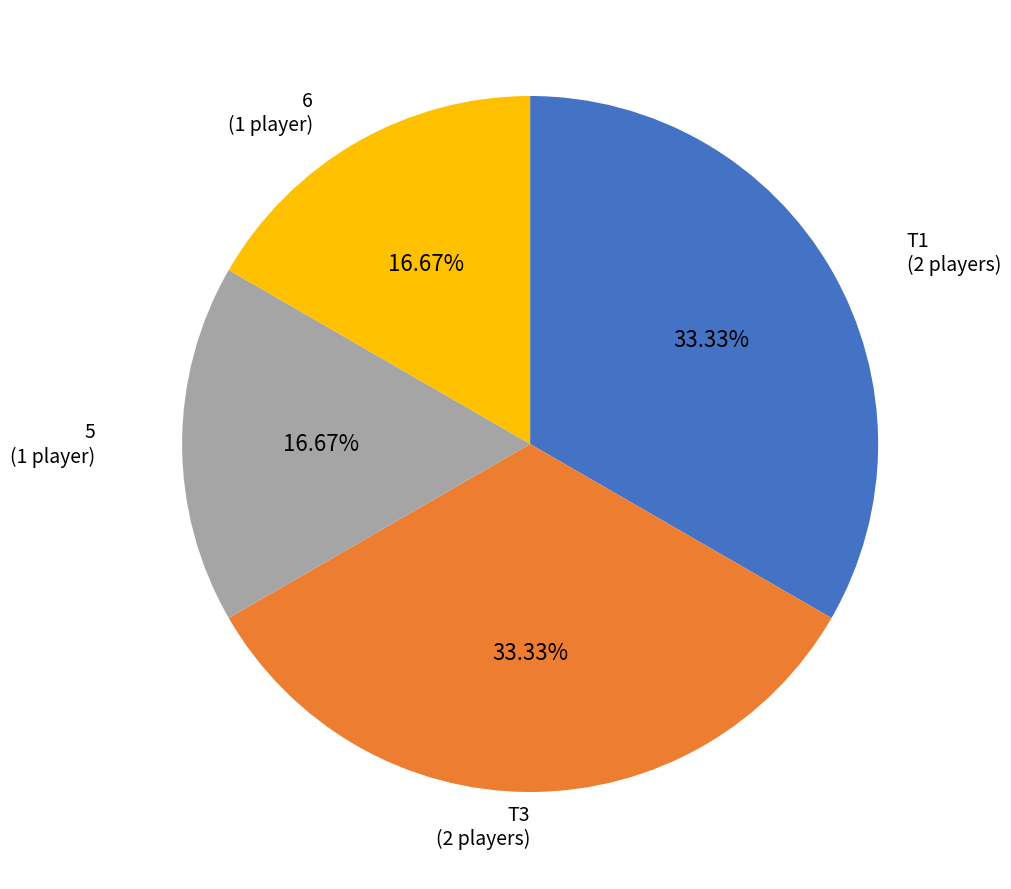

Combined, do T1 and T3 account for over 50%?

Yes